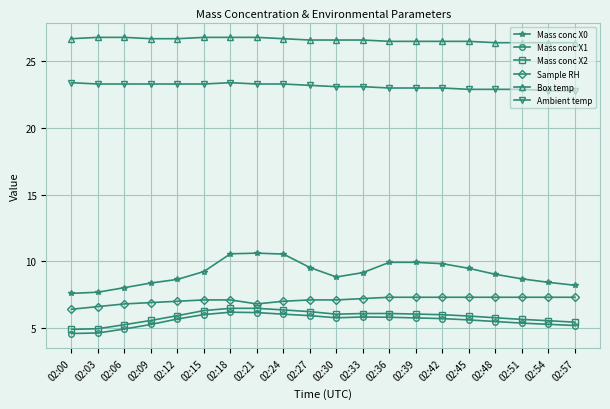

What is the spread (max minus min) of values at 02:30?

20.8